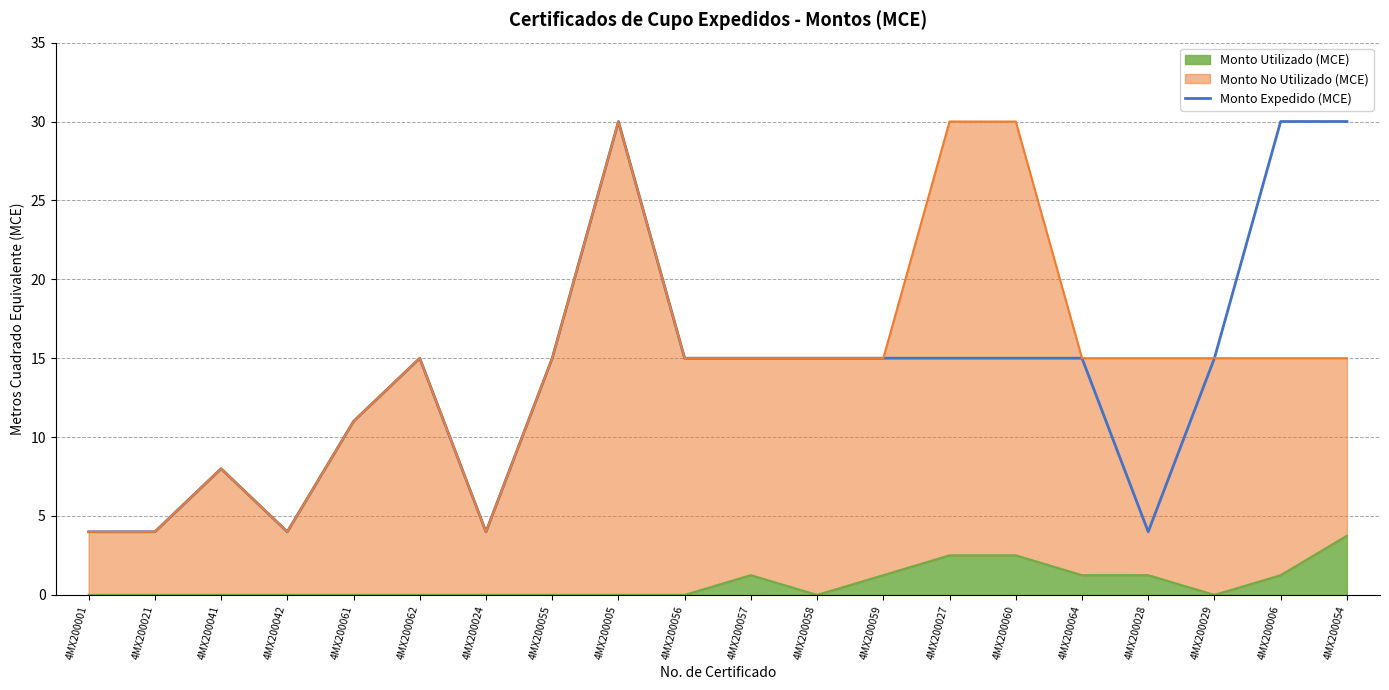

What is the ratio of the value at 4MX200058 to the value at 4MX200006?

0.5